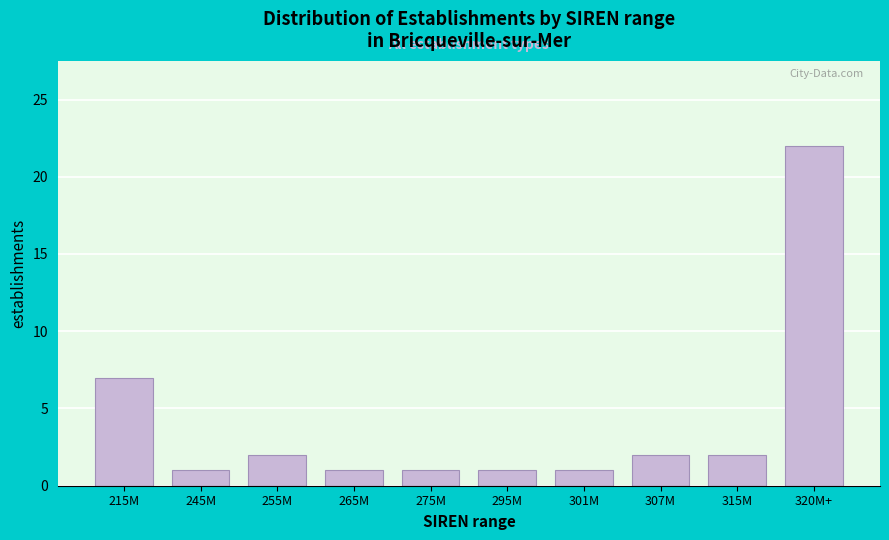

Reading left to right, what are all the values shown in this chart?

7	1	2	1	1	1	1	2	2	22